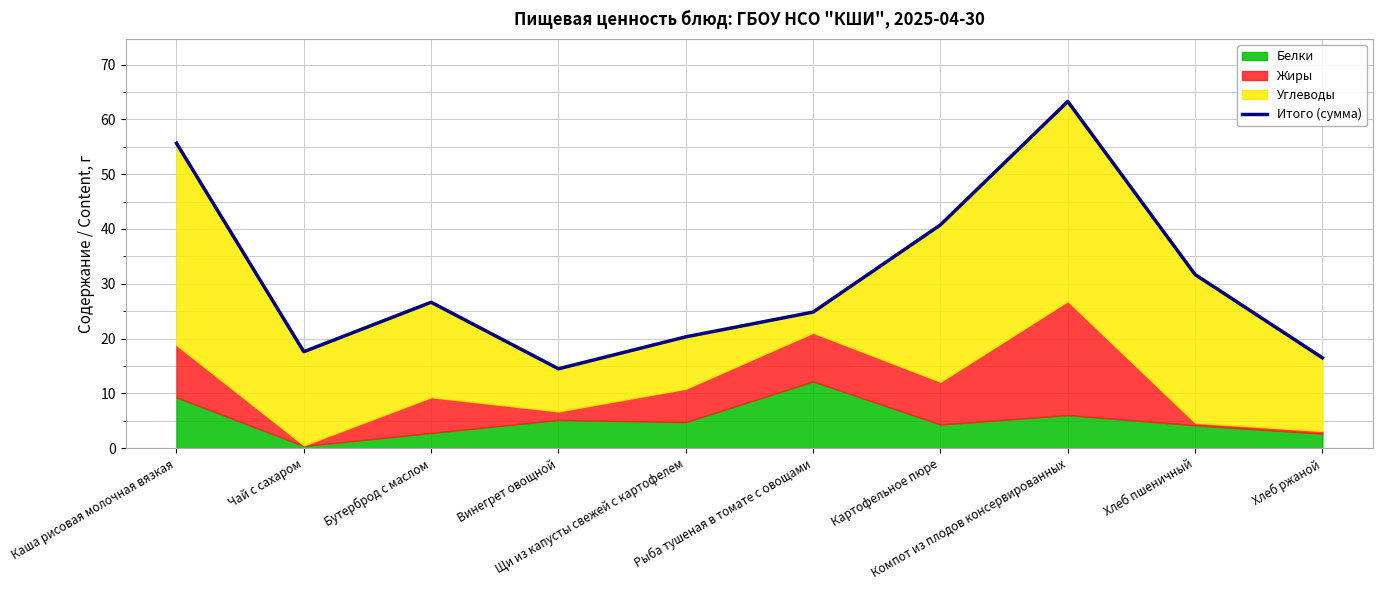

What is the change in value from Компот из плодов консервированных to Хлеб пшеничный?

-31.6